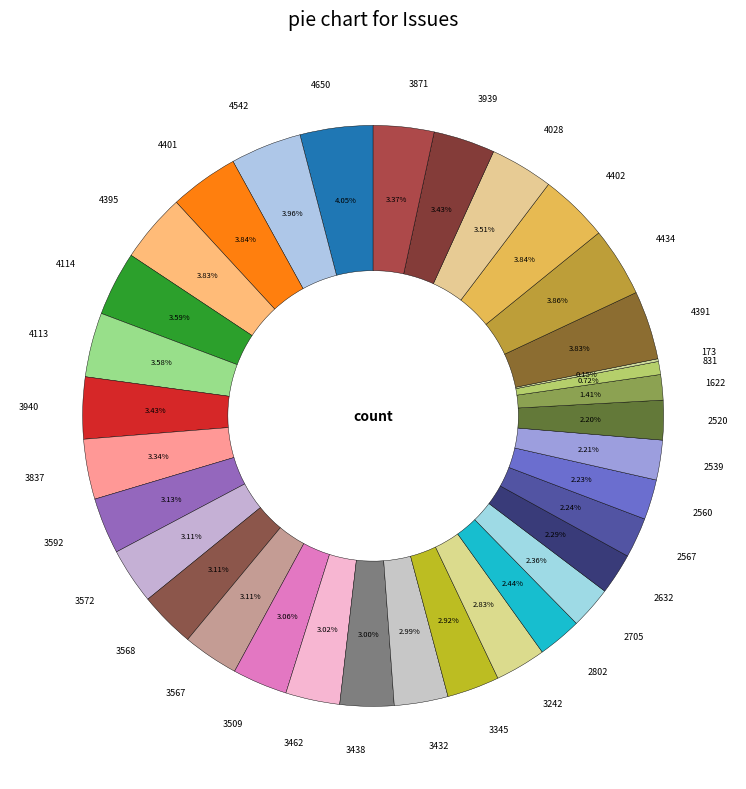

What percentage is the 2520 slice, to the nearest percent?

2%